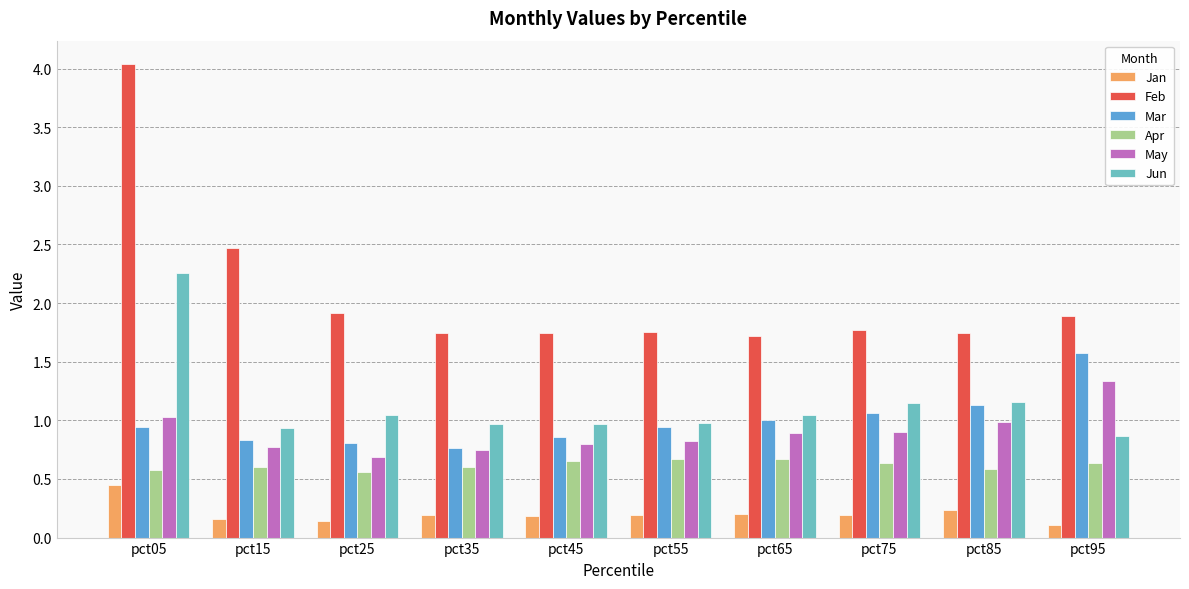

What is the difference between the Jun values at pct85 and pct95?

0.3